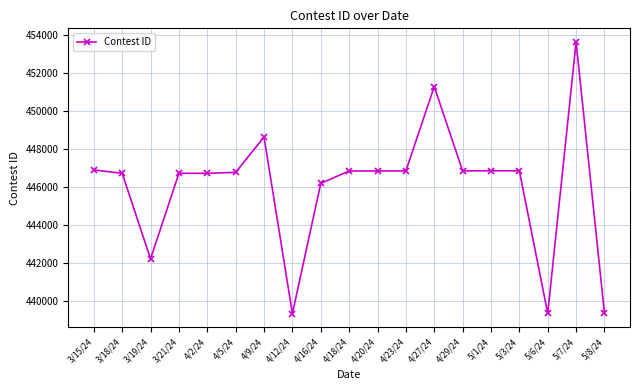

Is it true that the value at 5/7/24 is 795794?

False